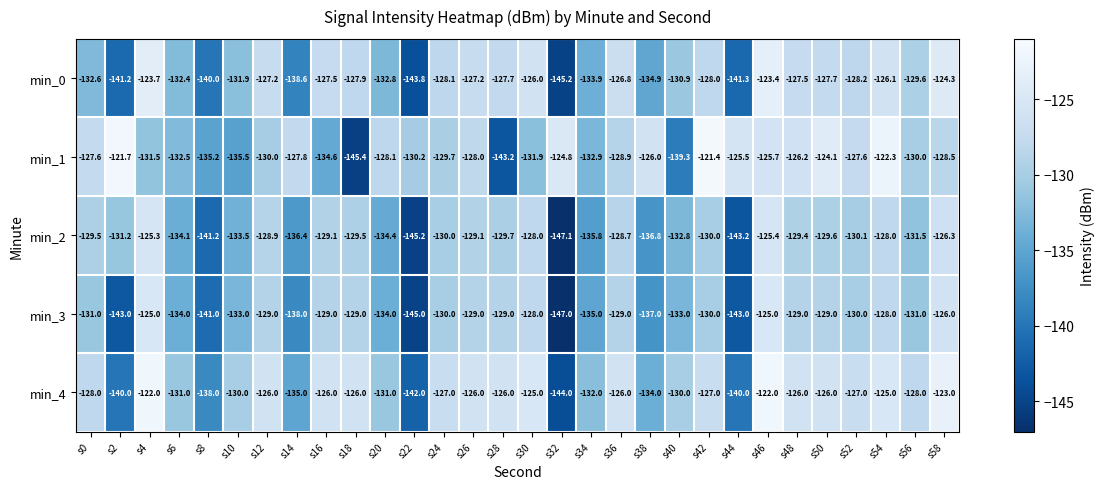

What is the difference between the highest and lowest values at s6?

3.1